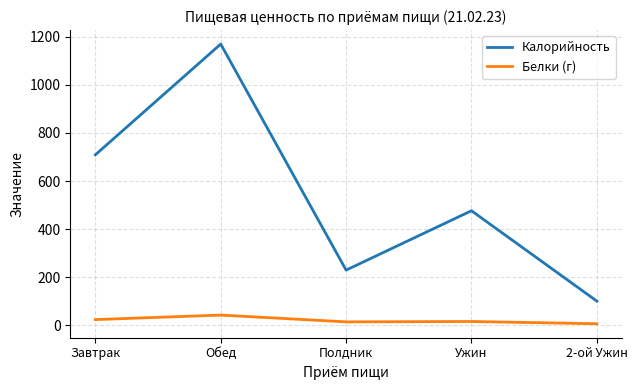

True or false: Белки (г) has a value of 5.8 at 2-ой Ужин.

True